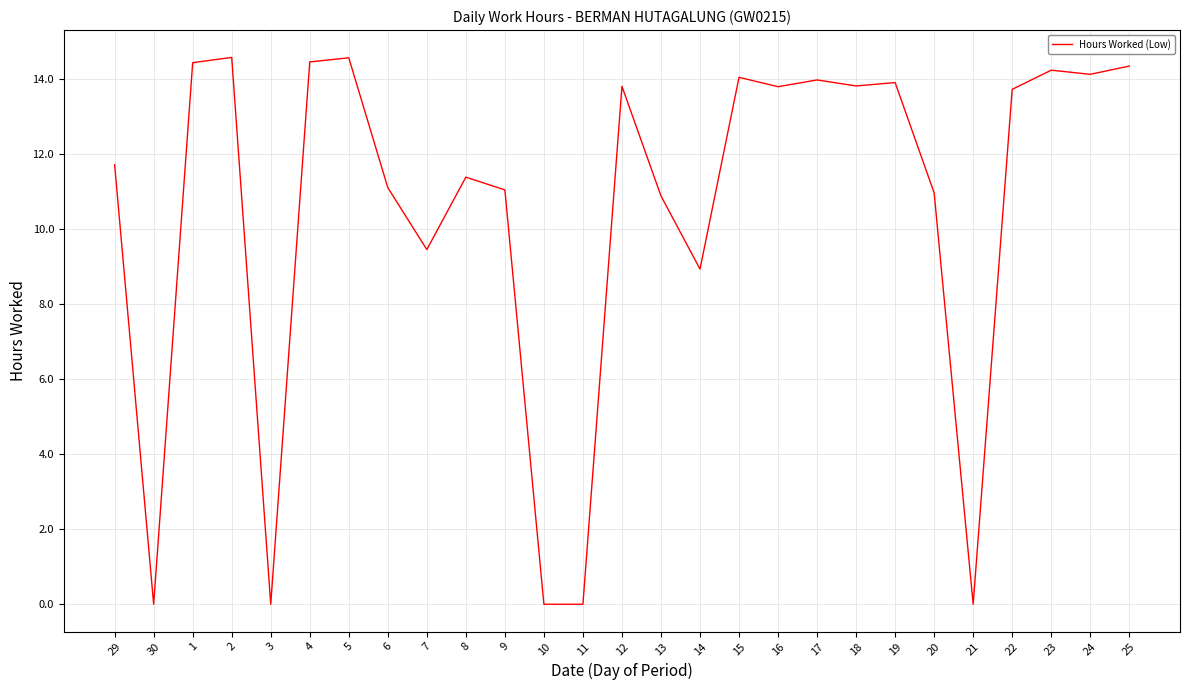

What position from the left is 5?

7